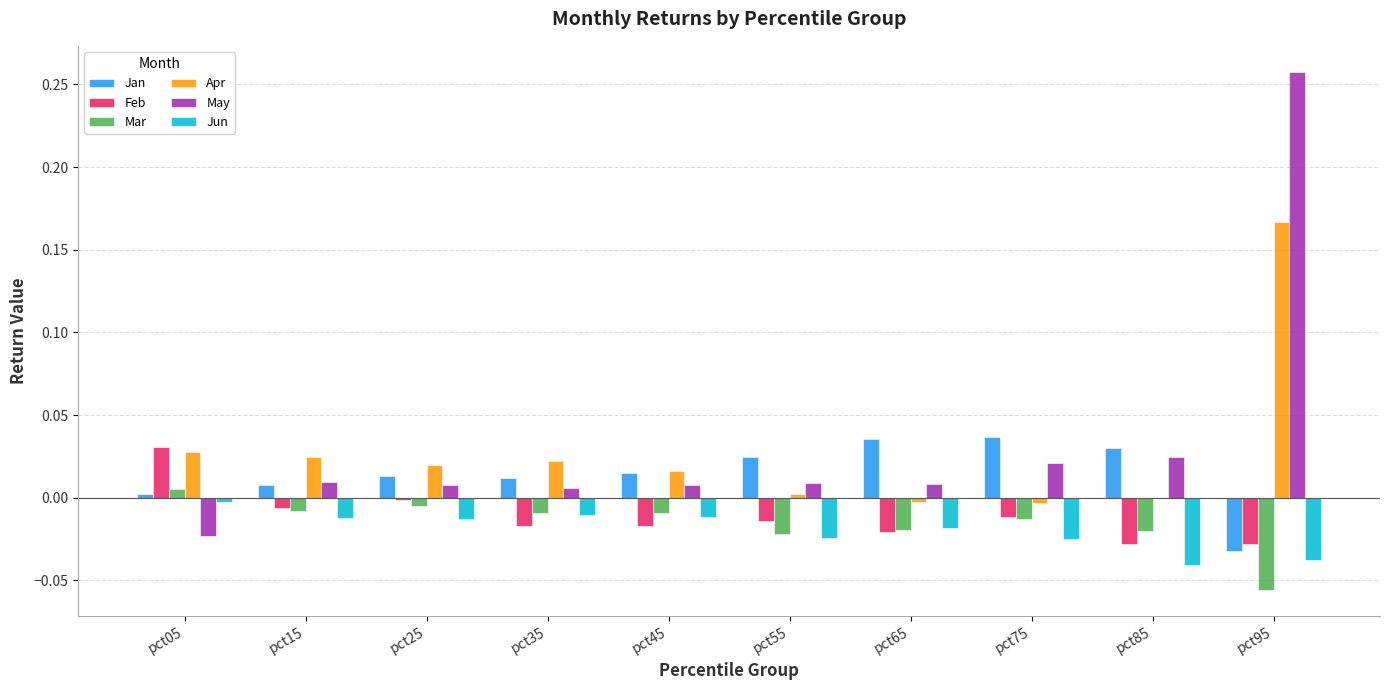

What are all the series names shown in the legend?

Jan, Feb, Mar, Apr, May, Jun